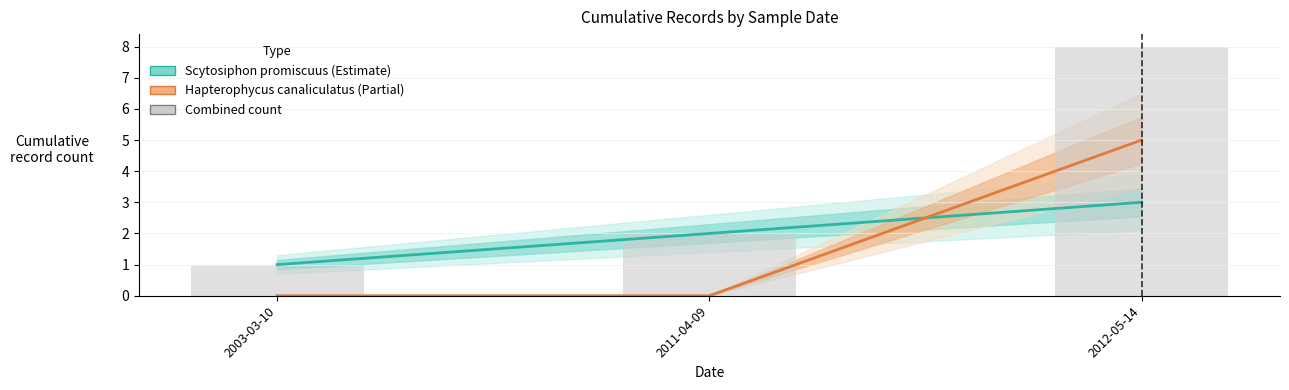

Which has a higher value, 2003-03-10 or 2012-05-14?

2012-05-14